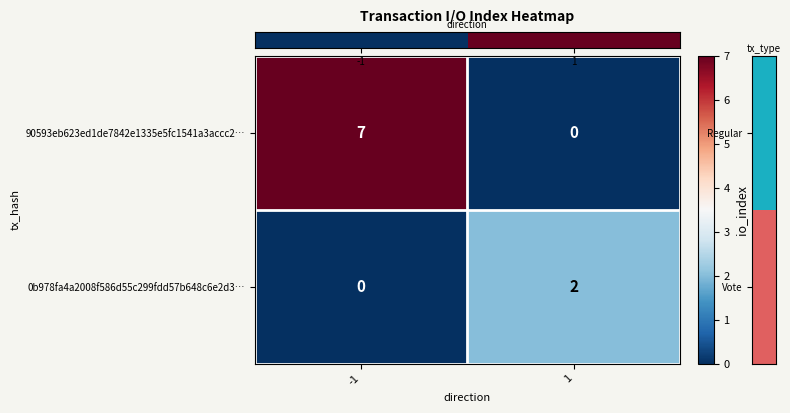

At -1, list the series in order from largest to smallest.

90593eb623ed1de7842e1335e5fc1541a3accc2…, 0b978fa4a2008f586d55c299fdd57b648c6e2d3…